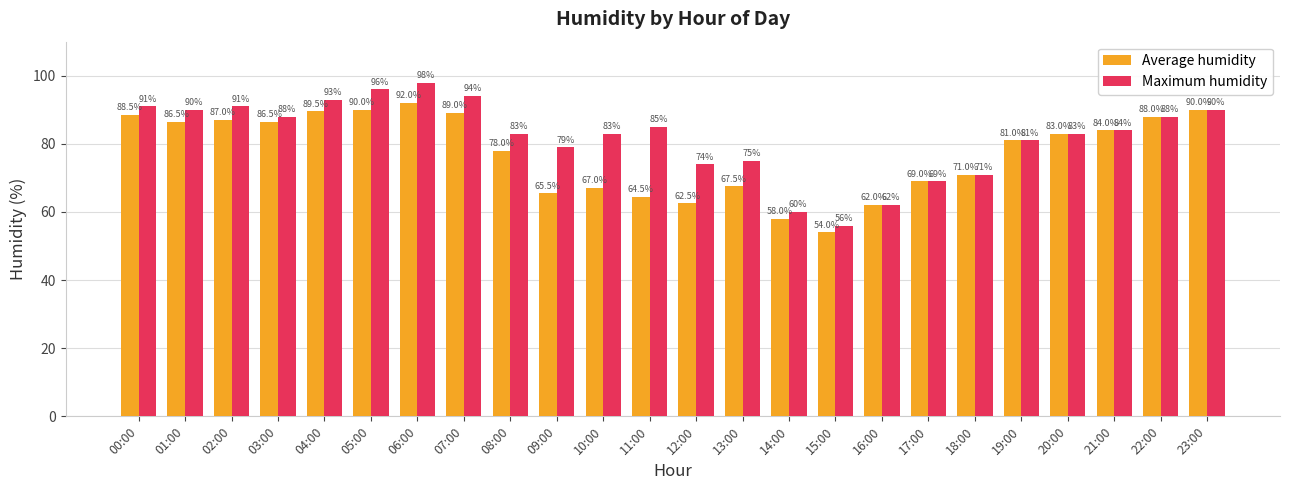

Where does the Maximum humidity series first go above 84?

00:00